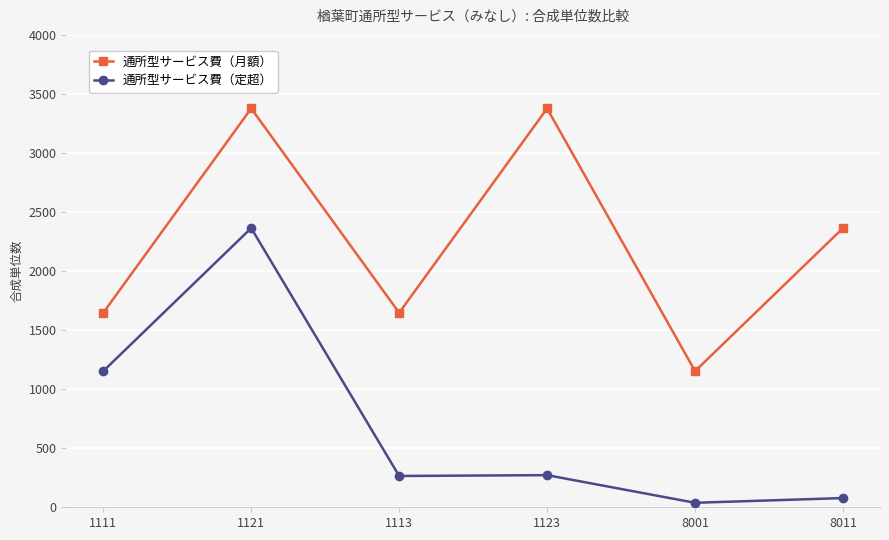

What is the value of the 通所型サービス費（定超） point at the 2nd from the left?

2364